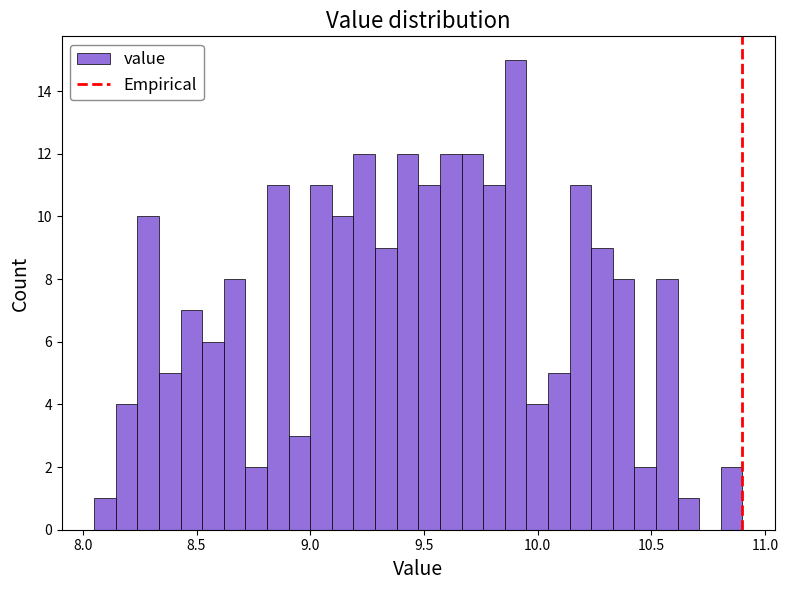

Read against the x-axis, roughly where is the centre of the tallest bar?

9.90